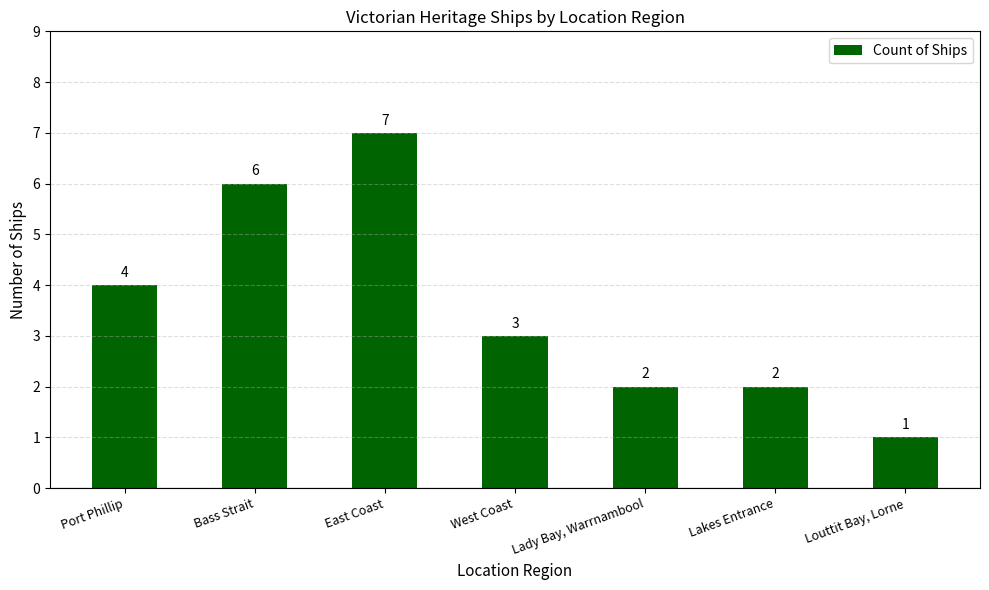

How many values are between 2 and 6?

5